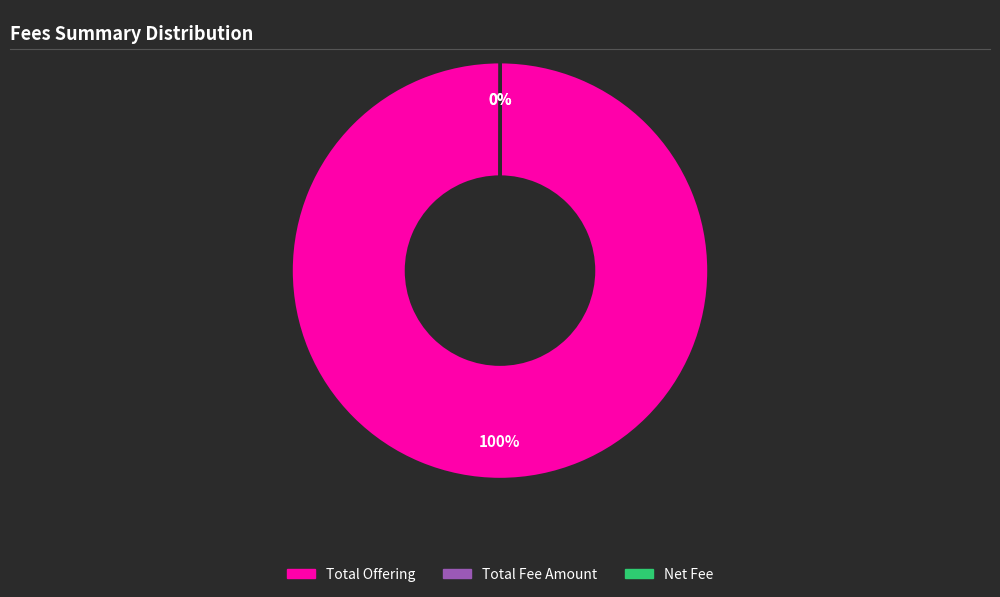

To the nearest percent, what is the average slice percentage?

33%